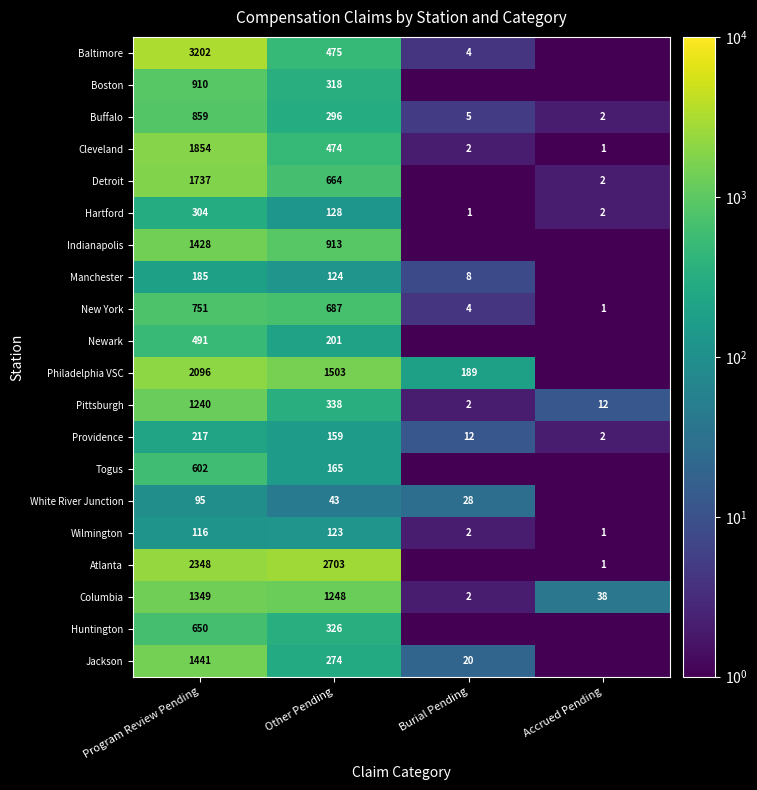

Is the value of Jackson at Program Review Pending greater than the value of Cleveland at Burial Pending?

Yes